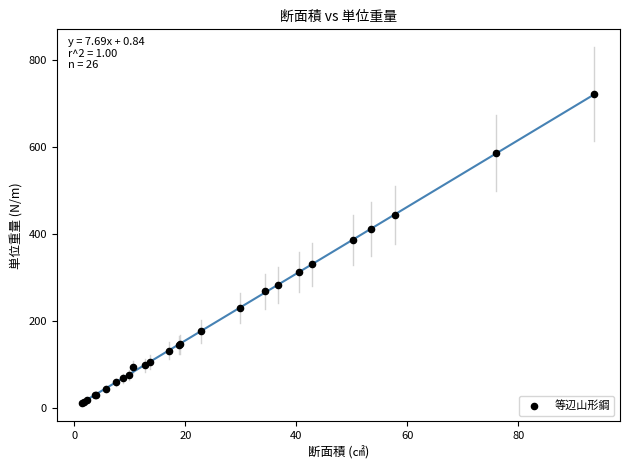

What Y value in the scatter plot is closest to 366?

386.1